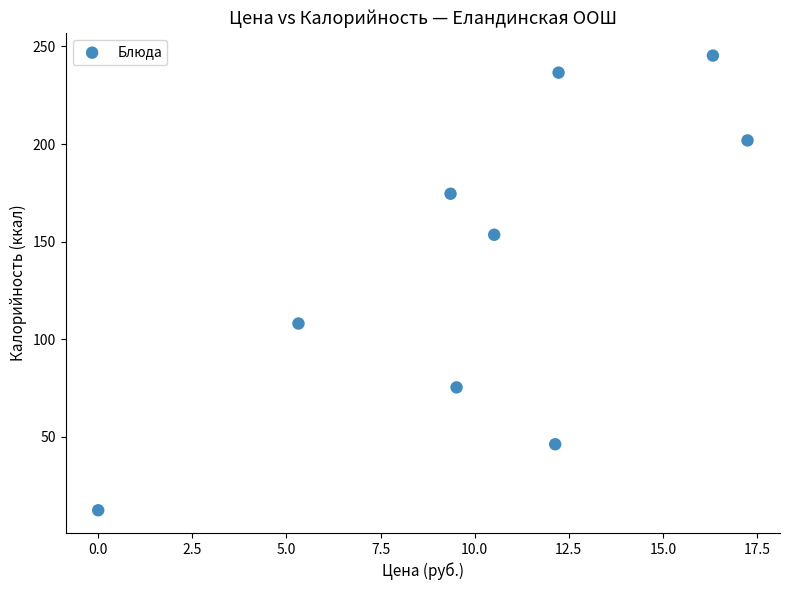

What is the average Y value?

139.3